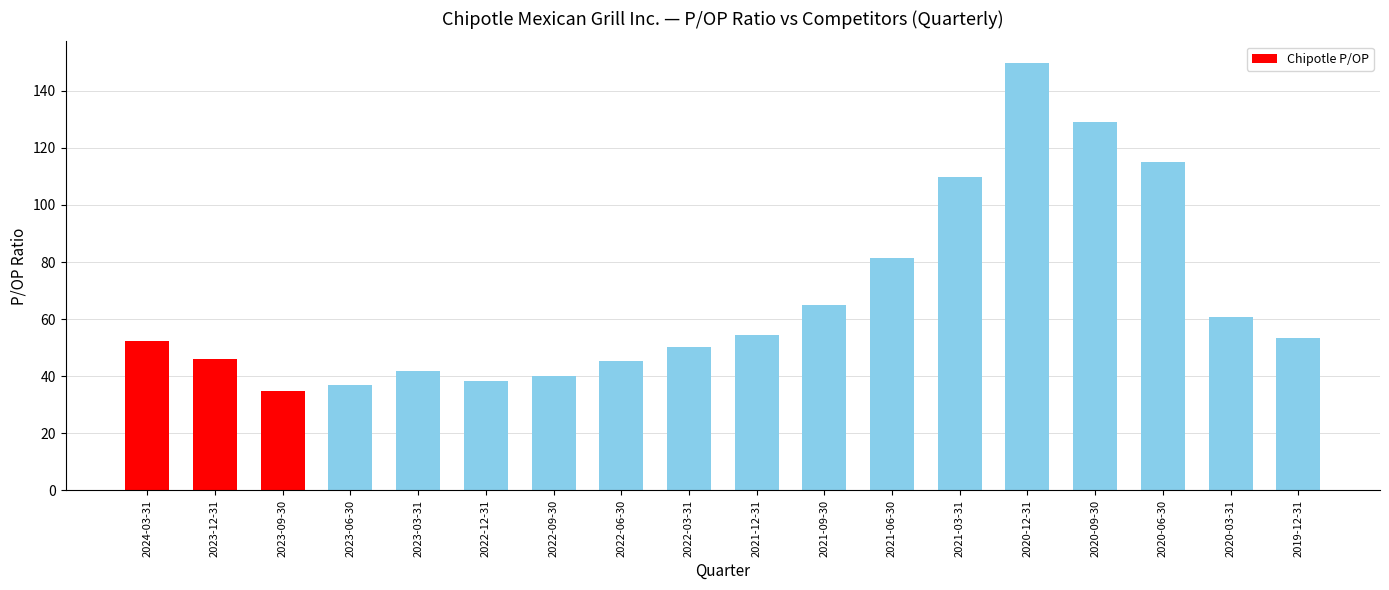

What is the difference between the maximum and minimum values?

115.1